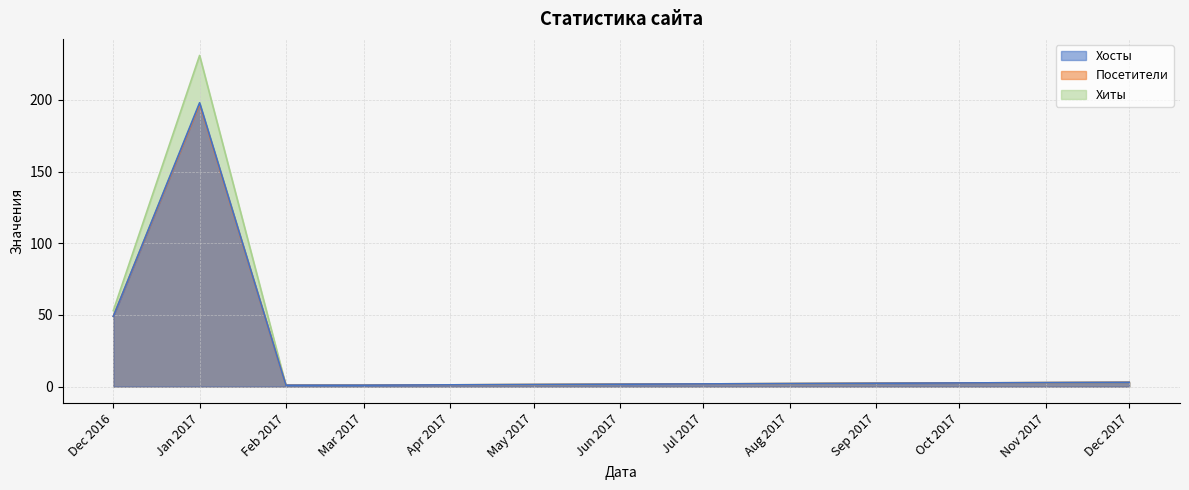

How many lines are shown in the chart?

3